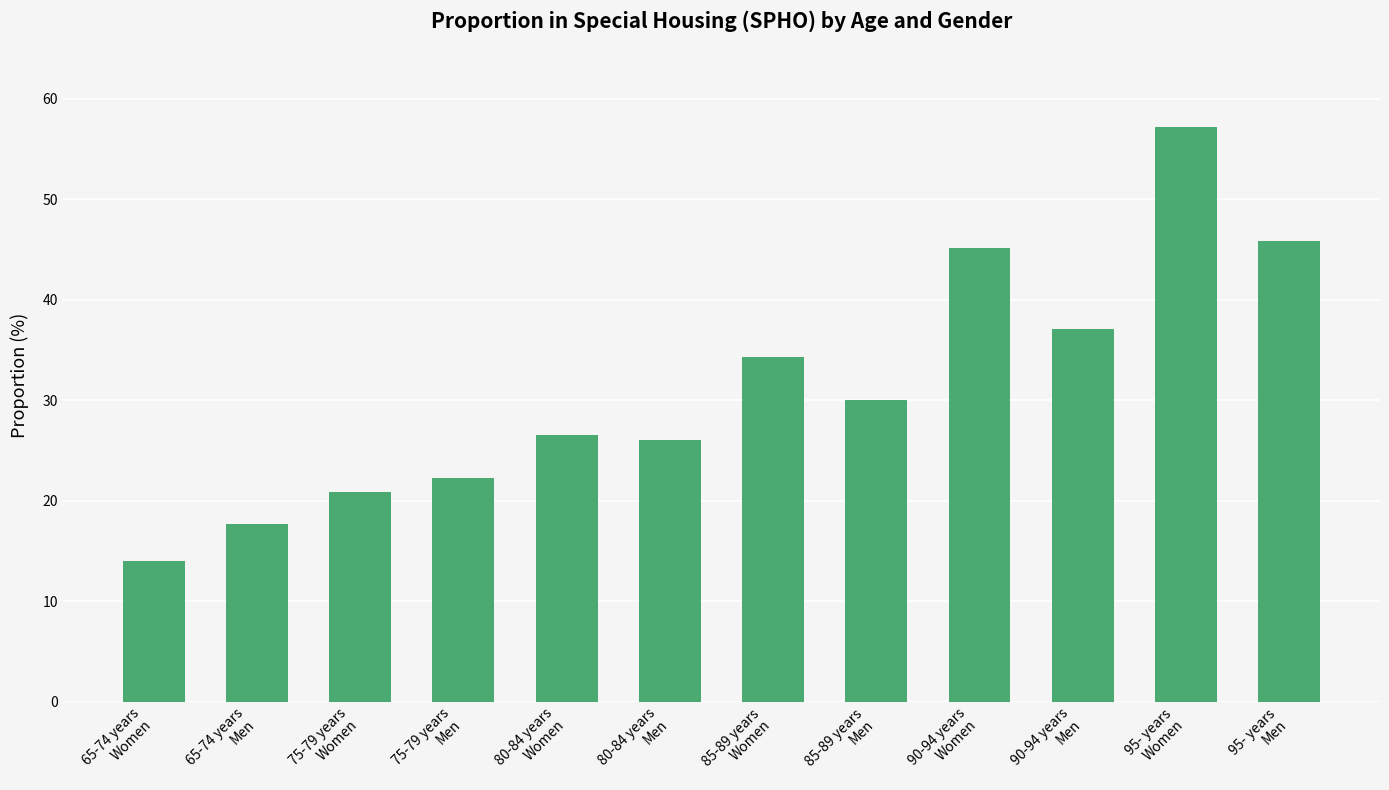

What is the change in value from 85-89 years
Men to 95- years
Men?

+15.8